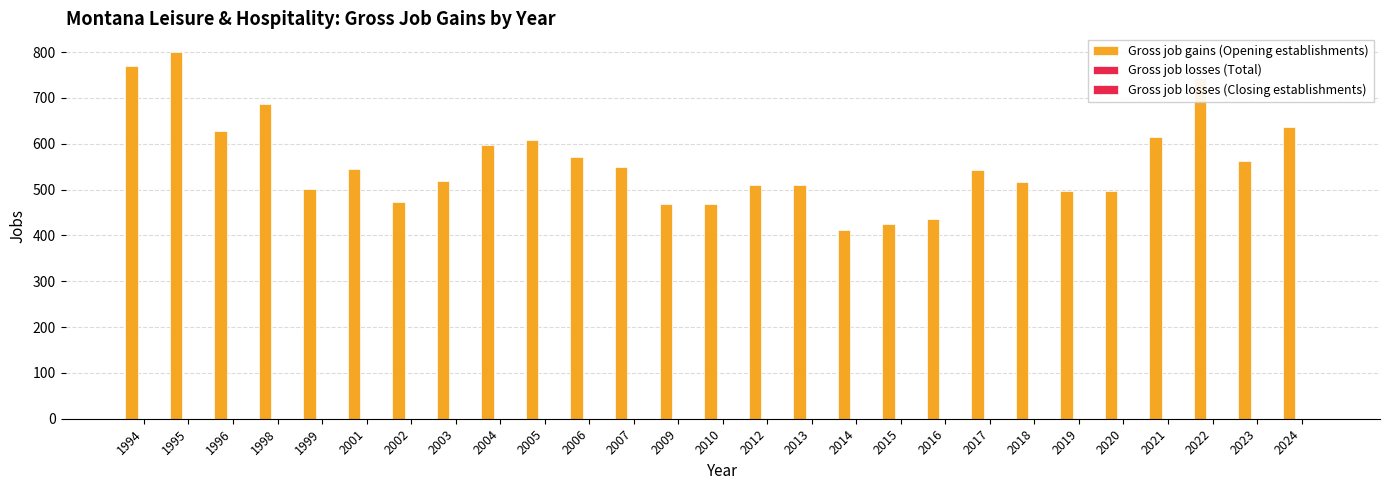

How many distinct data groups are displayed?

1